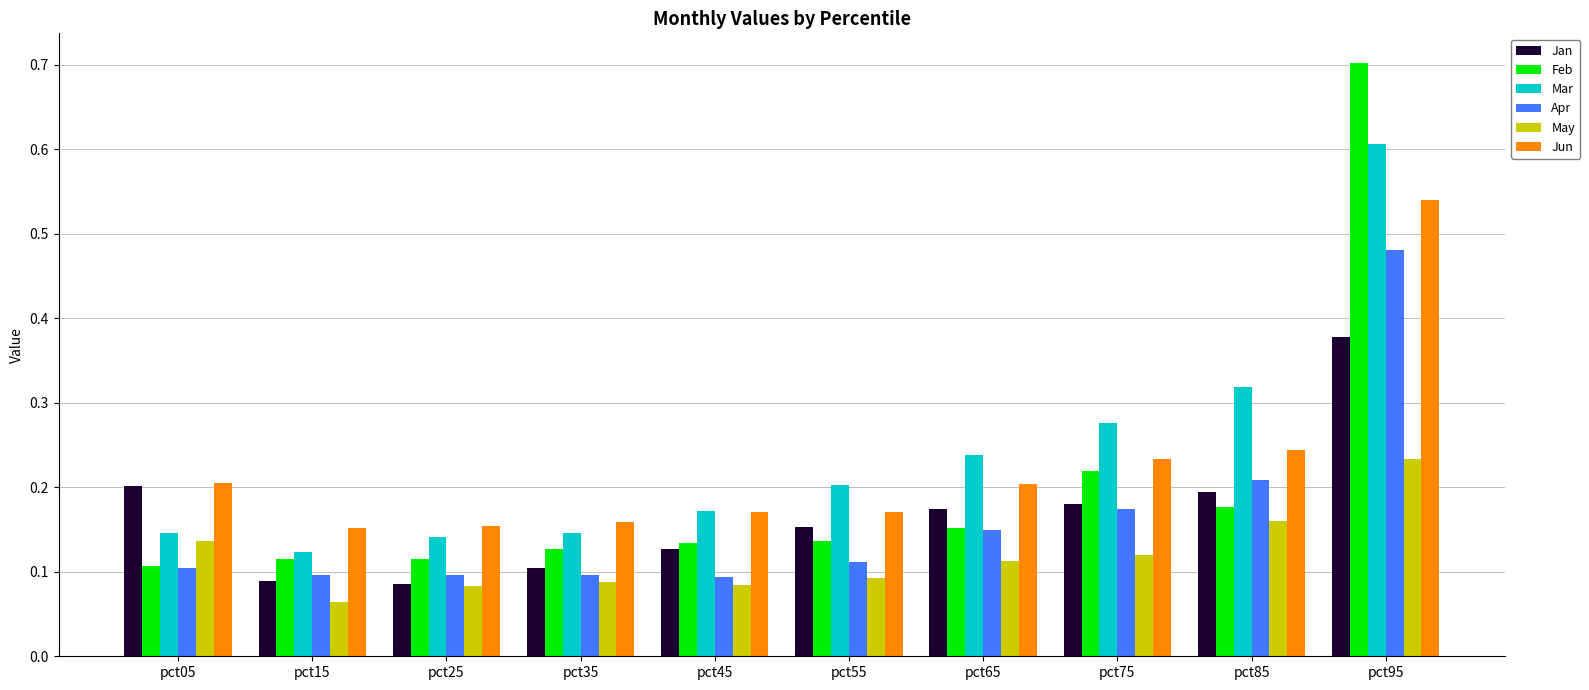

What is the sum of all Jan values?

1.7